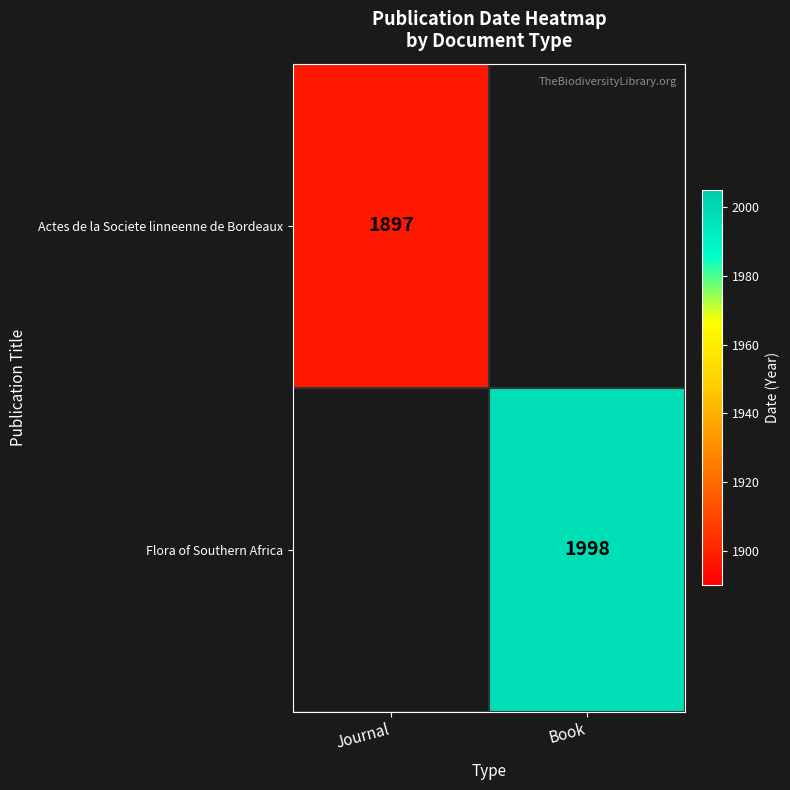

The Flora of Southern Africa series shows 1998 at Book. True or false?

True